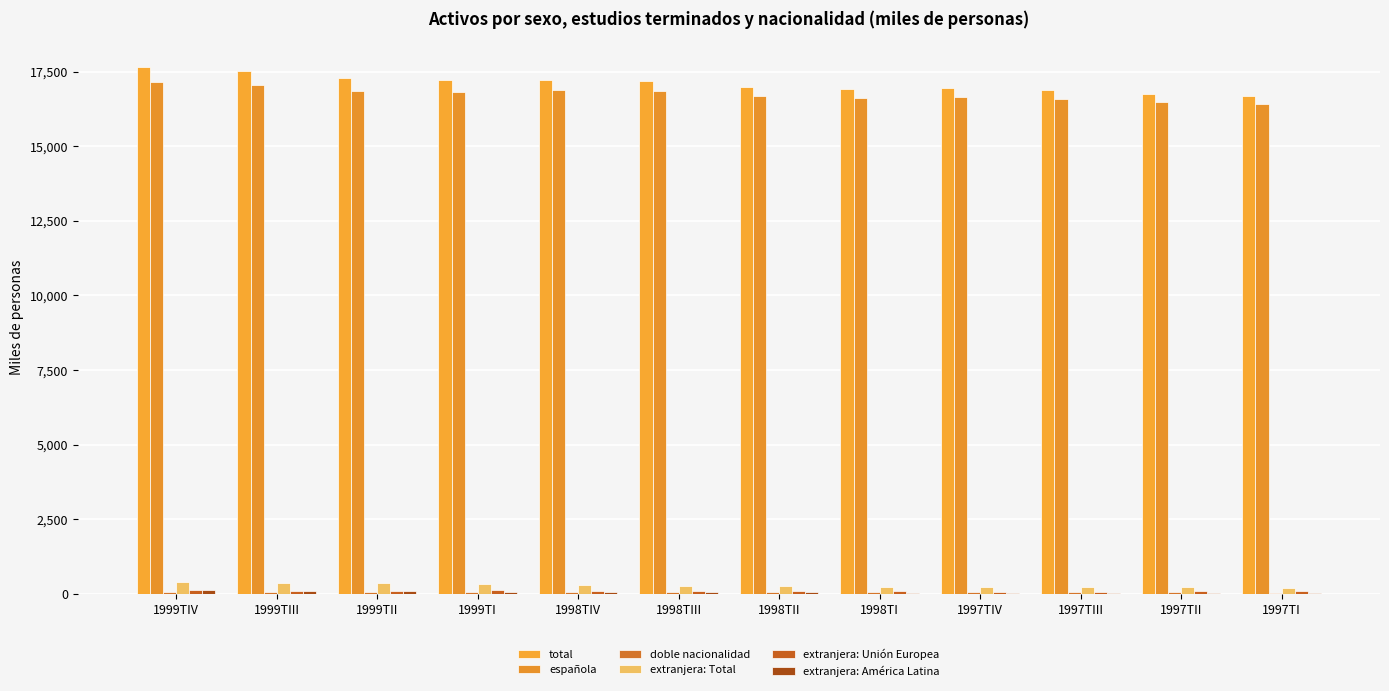

Count the number of categories in the chart.

12